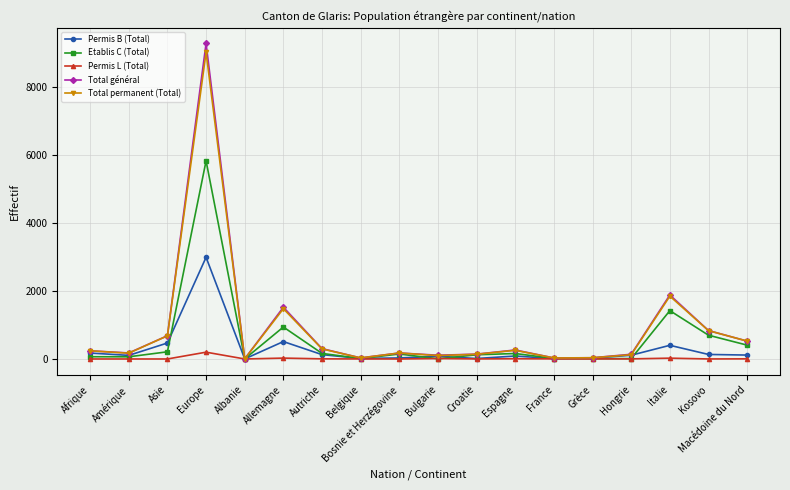

Which series has the widest spread of values?

Total général